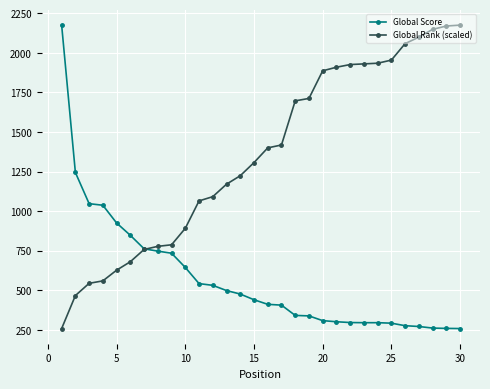

At how many categories does at least one series exceed 621?

30